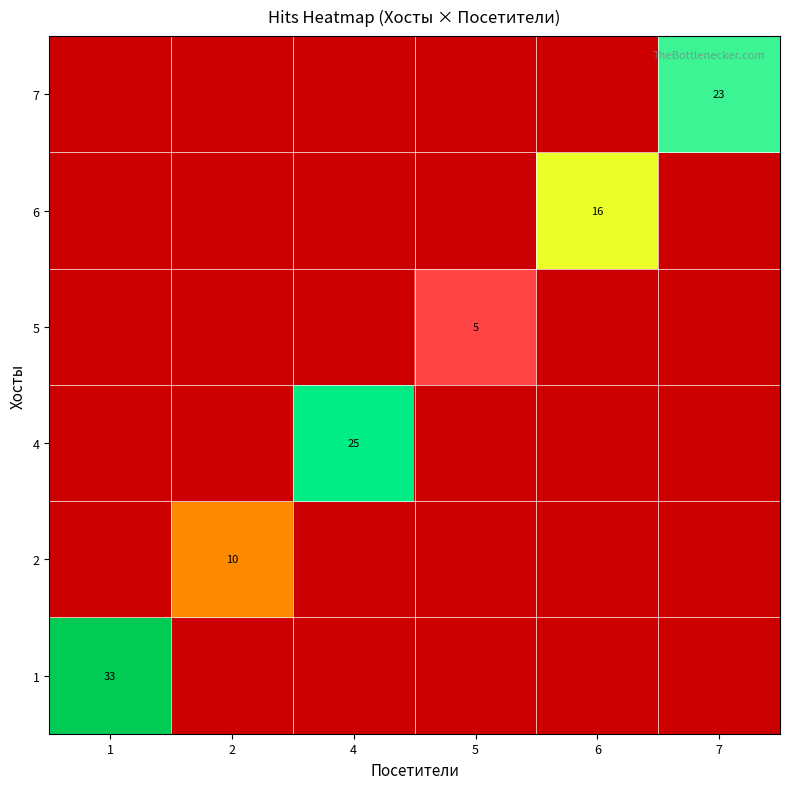

At which category is the sum across all series the highest?

1